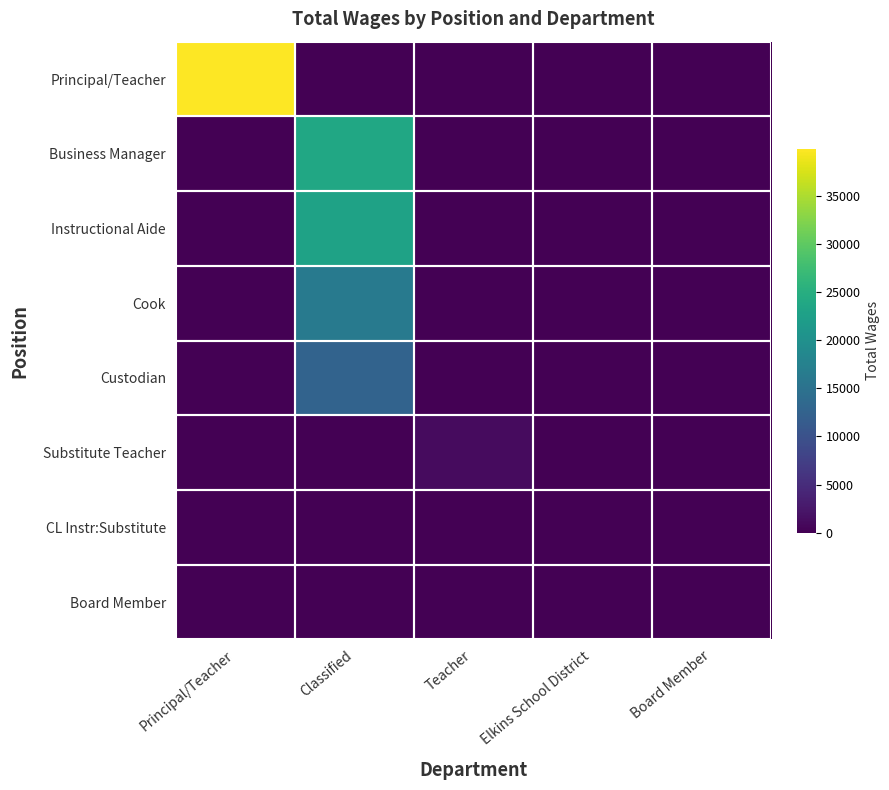

Which has a higher value, Principal/Teacher or Elkins School District?

Principal/Teacher